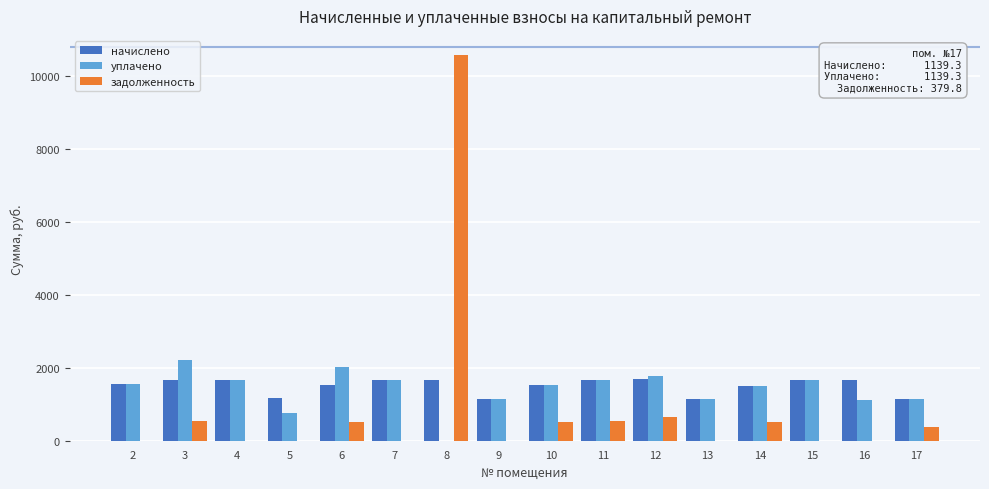

Is the value of уплачено at 13 greater than the value of задолженность at 7?

Yes